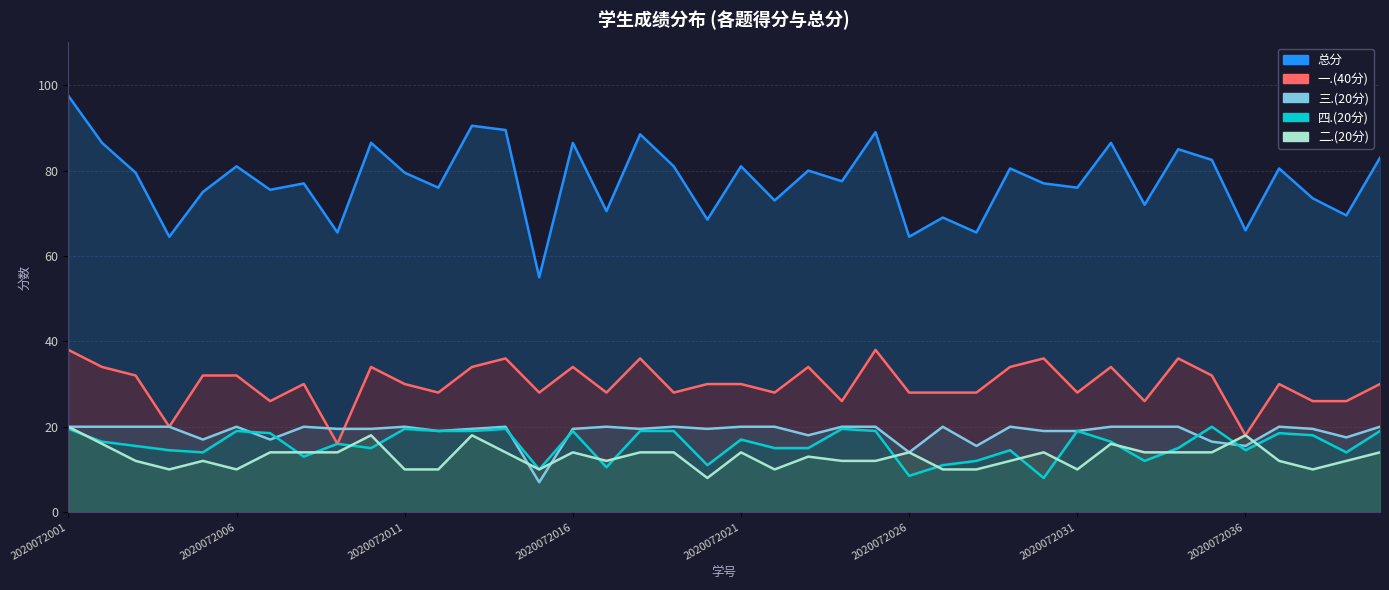

Where is the first local minimum for 三.(20分)?

2020072005